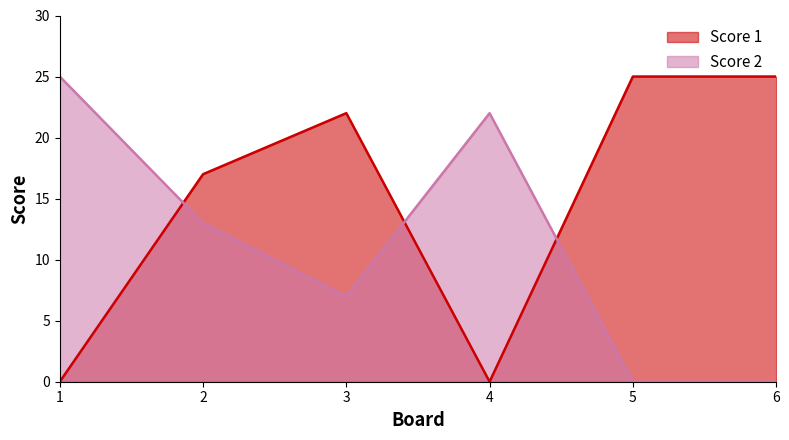

What is the difference between the maximum and second lowest values in the Score 1 series?

25